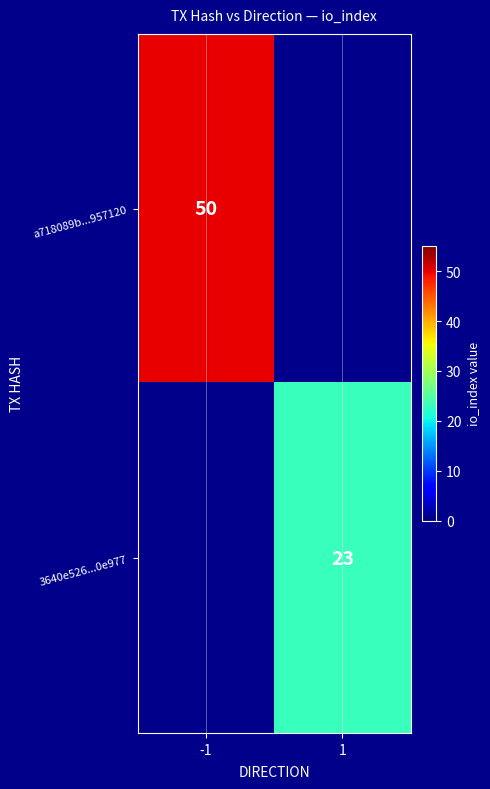

The value of 3640e526...0e977 at 1 is 41. True or false?

False